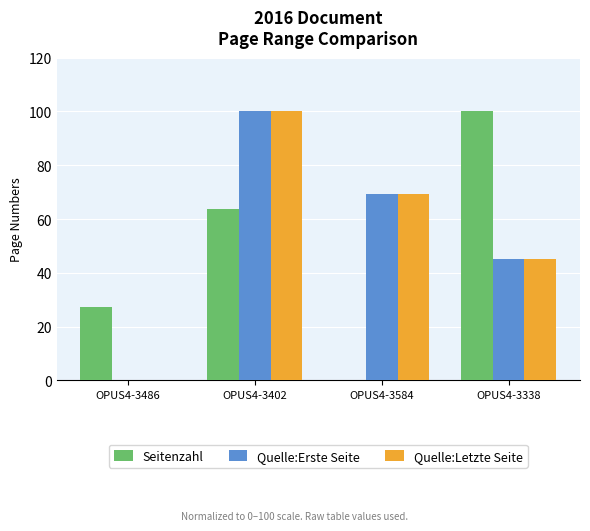

Reading left to right, transcribe all the data shown in this chart.

Seitenzahl: OPUS4-3486=27.3	OPUS4-3402=63.6	OPUS4-3584=0.0	OPUS4-3338=100.0
Quelle:Erste Seite: OPUS4-3486=0.0	OPUS4-3402=100.0	OPUS4-3584=69.3	OPUS4-3338=45.0
Quelle:Letzte Seite: OPUS4-3486=0.0	OPUS4-3402=100.0	OPUS4-3584=69.2	OPUS4-3338=45.1